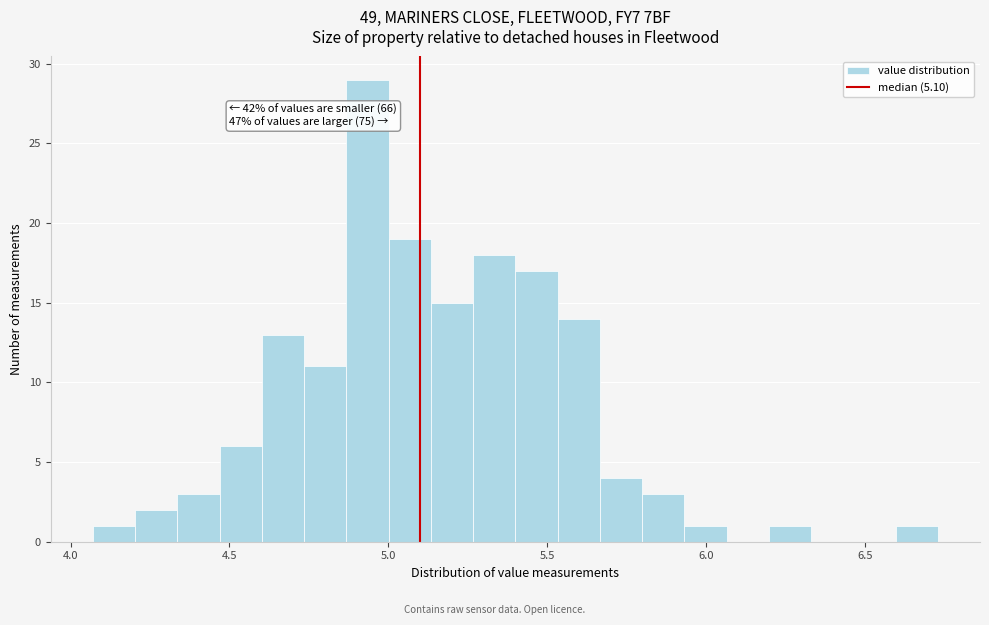

Around what value on the x-axis is the tallest bar? Give the approximate position of its centre, as read against the axis.

4.95